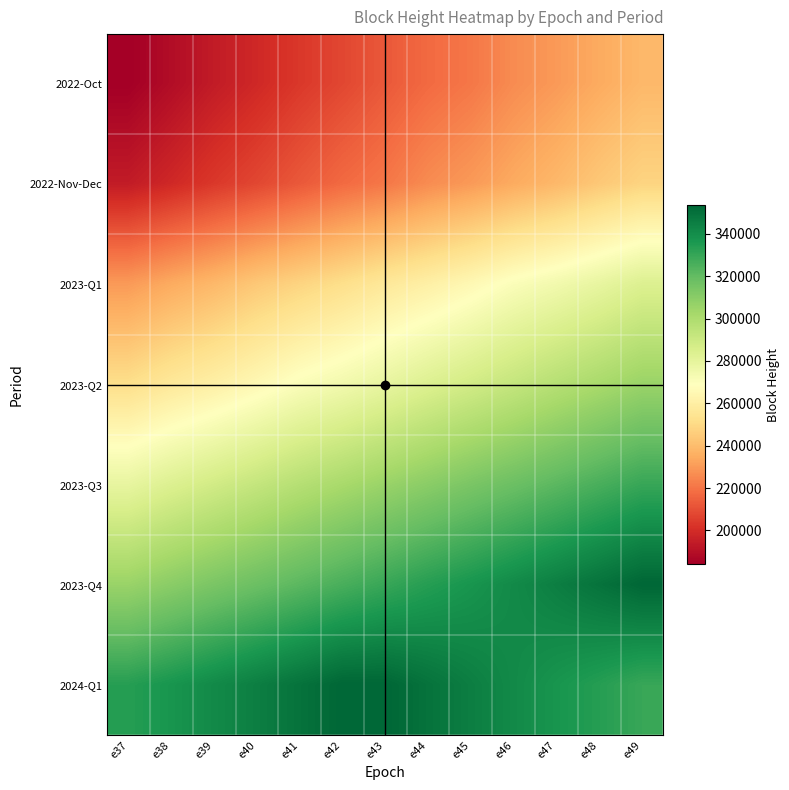

What is the spread (max minus min) of values at e42?

145805